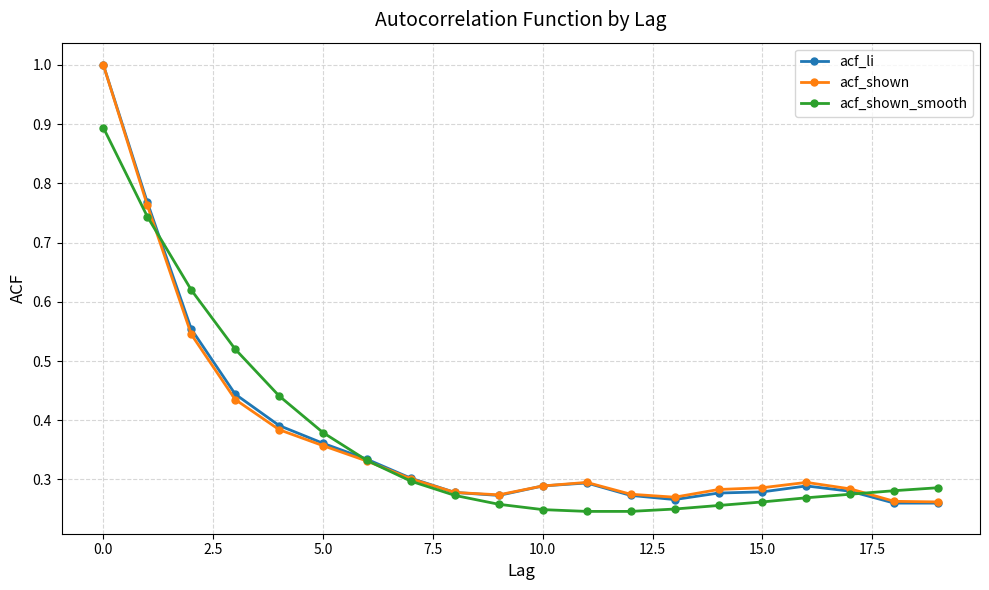

What is the maximum value for acf_shown?

1.0